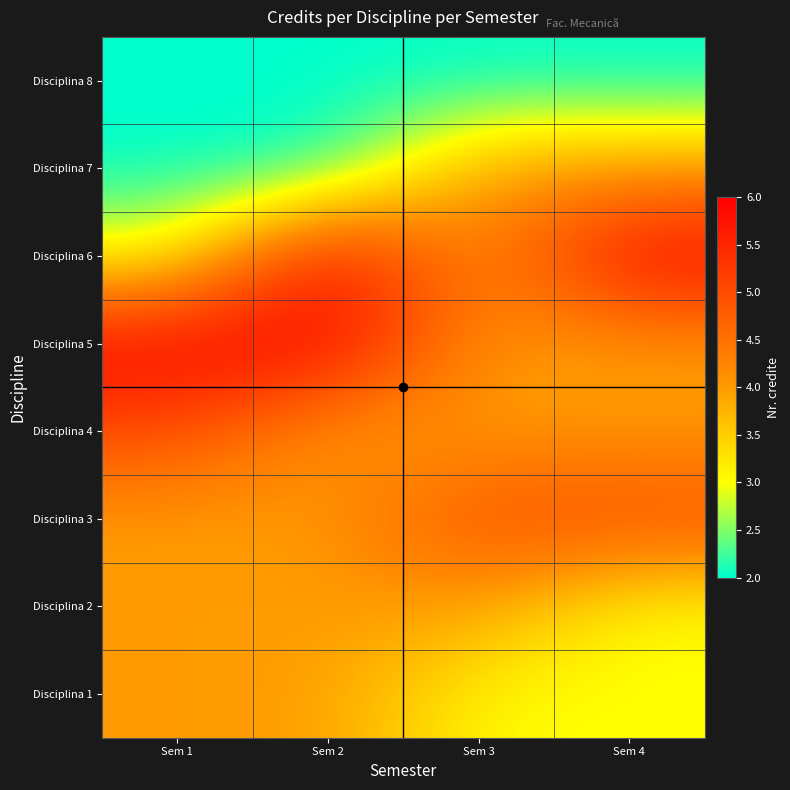

At which category does the chart reach its peak across all series?

Sem 1